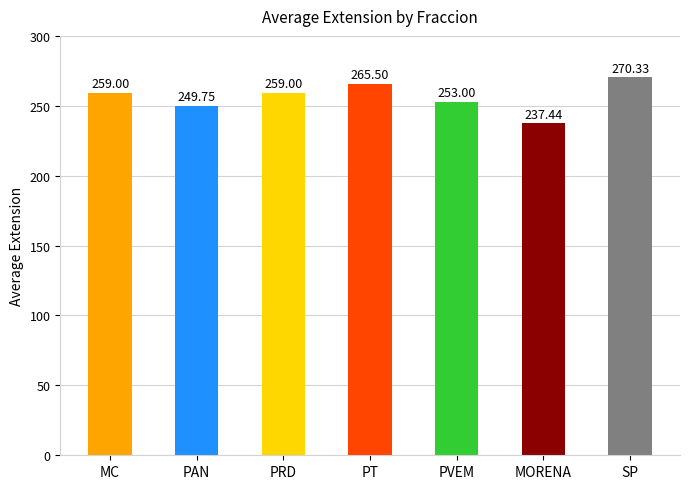

At which label is the value closest to 253?

PVEM